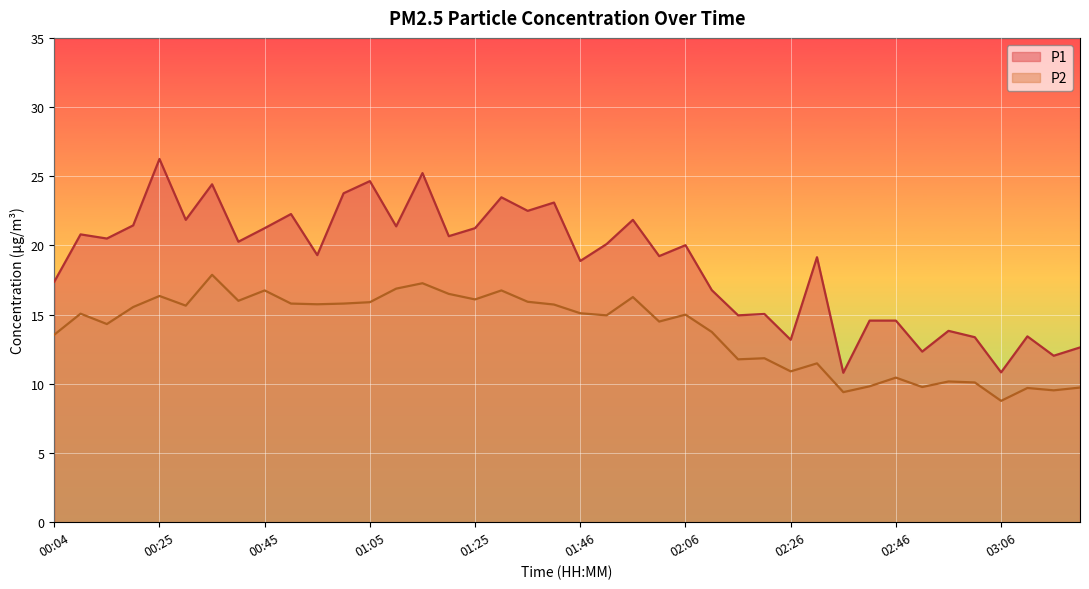

How many lines are shown in the chart?

2